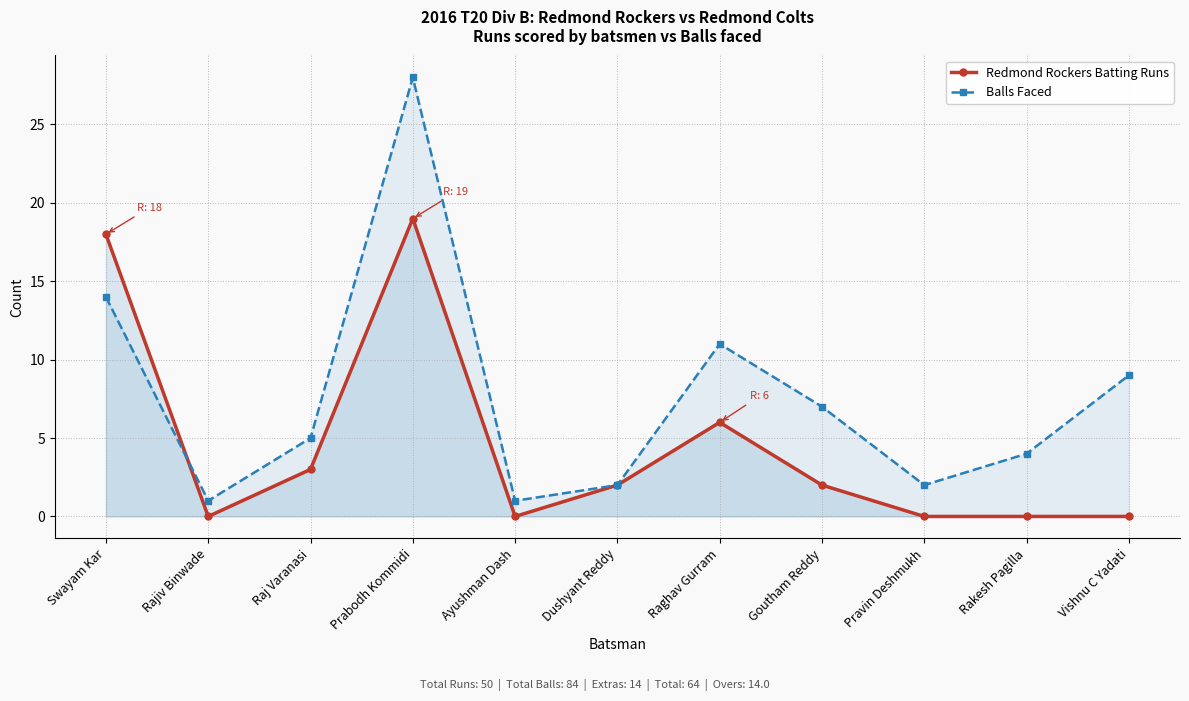

Reading left to right, list all the values displayed in this chart.

Redmond Rockers Batting Runs: Swayam Kar=18	Rajiv Binwade=0	Raj Varanasi=3	Prabodh Kommidi=19	Ayushman Dash=0	Dushyant Reddy=2	Raghav Gurram=6	Goutham Reddy=2	Pravin Deshmukh=0	Rakesh Pagilla=0	Vishnu C Yadati=0
Balls Faced: Swayam Kar=14	Rajiv Binwade=1	Raj Varanasi=5	Prabodh Kommidi=28	Ayushman Dash=1	Dushyant Reddy=2	Raghav Gurram=11	Goutham Reddy=7	Pravin Deshmukh=2	Rakesh Pagilla=4	Vishnu C Yadati=9